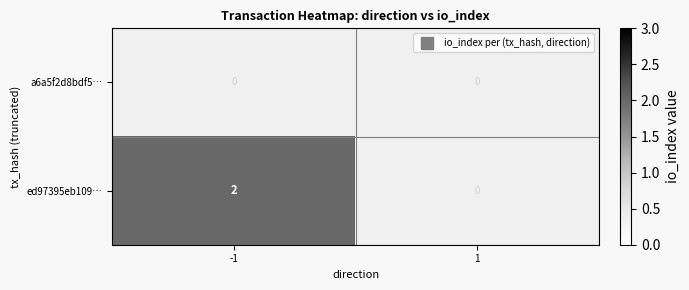

Which series has the largest range (max minus min)?

ed97395eb109…